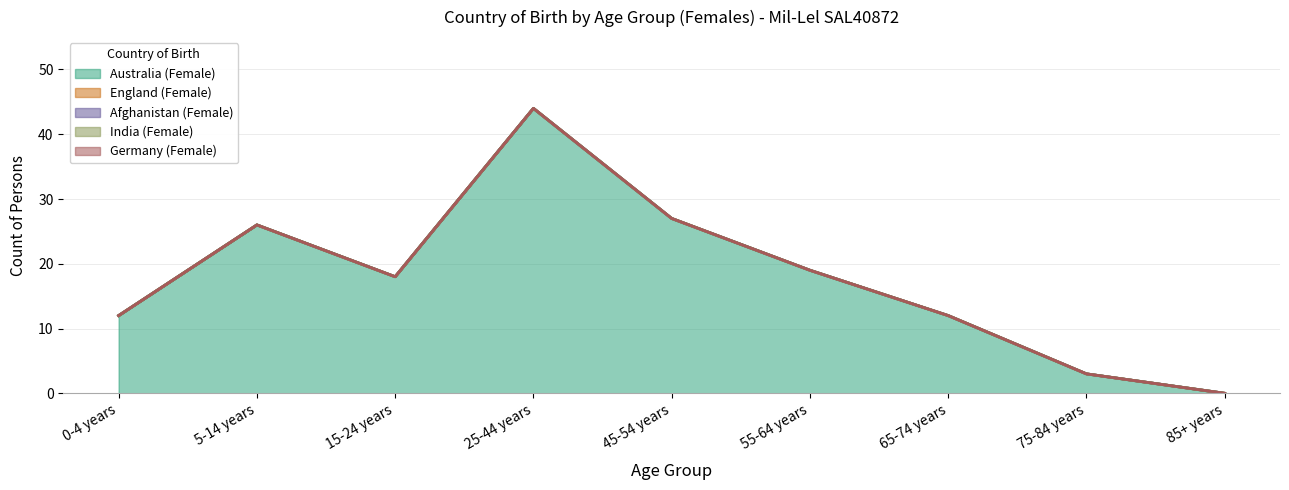

Which category has the highest value in the Germany (Female) series?

0-4 years